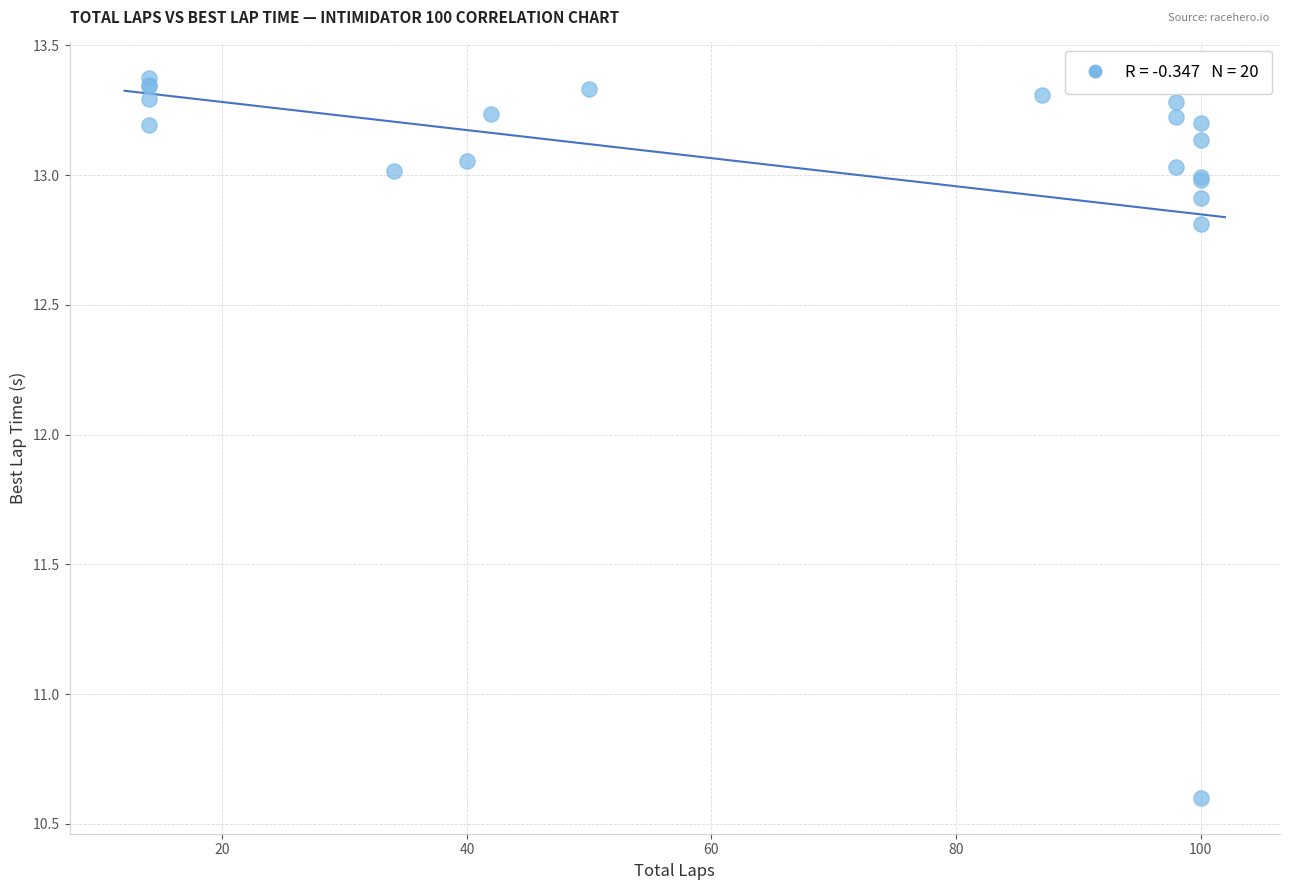

What Y value in the scatter plot is closest to 11?

10.6